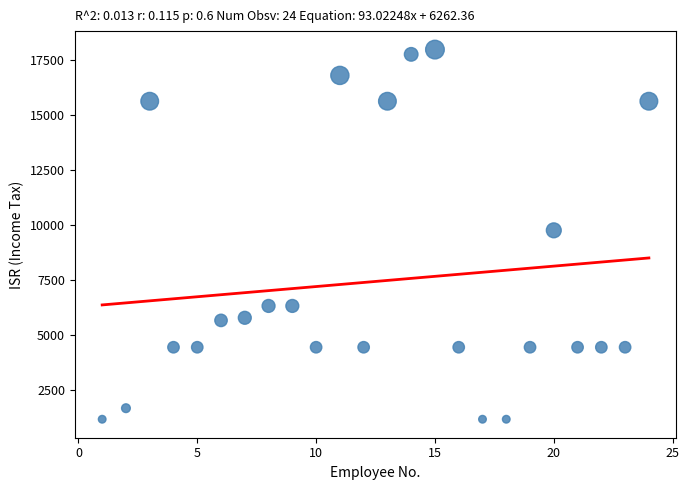

What is the range of X values (max minus min)?

23.0